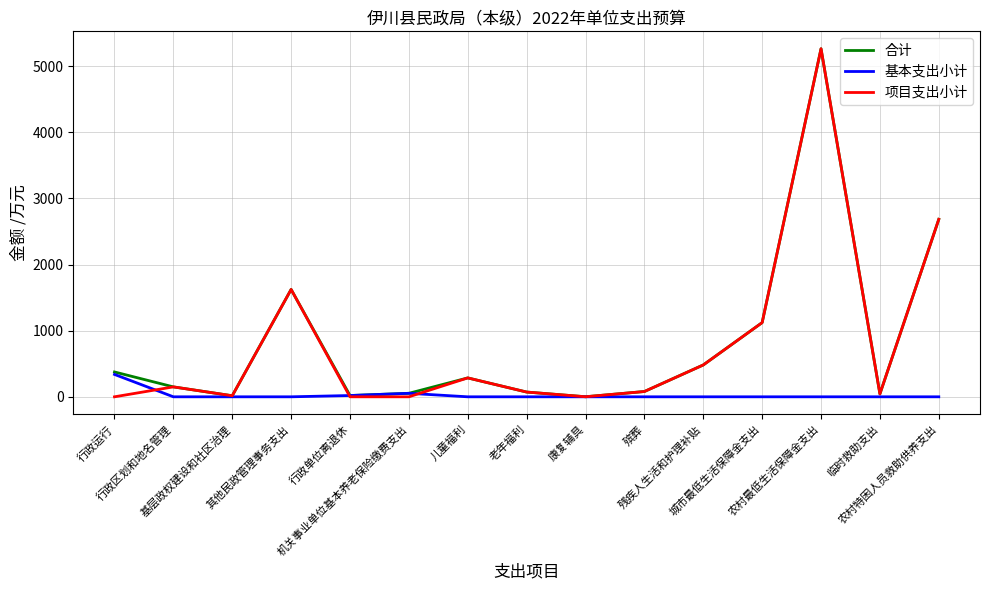

Does the chart display data point markers on the line(s)?

No